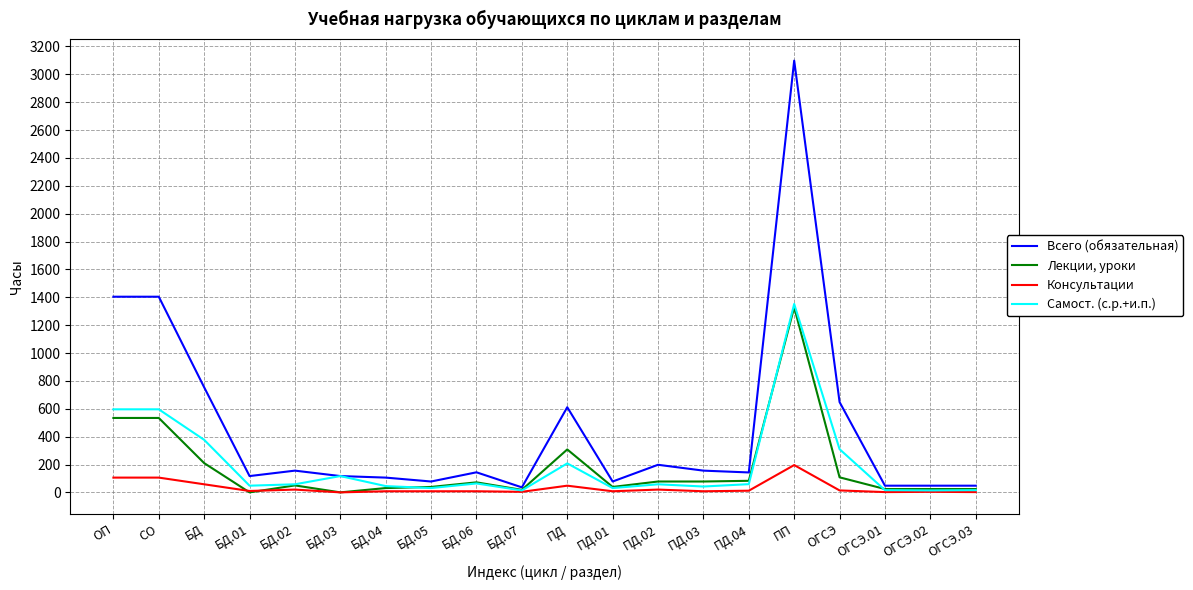

Is this an area chart (filled region under the line)?

No